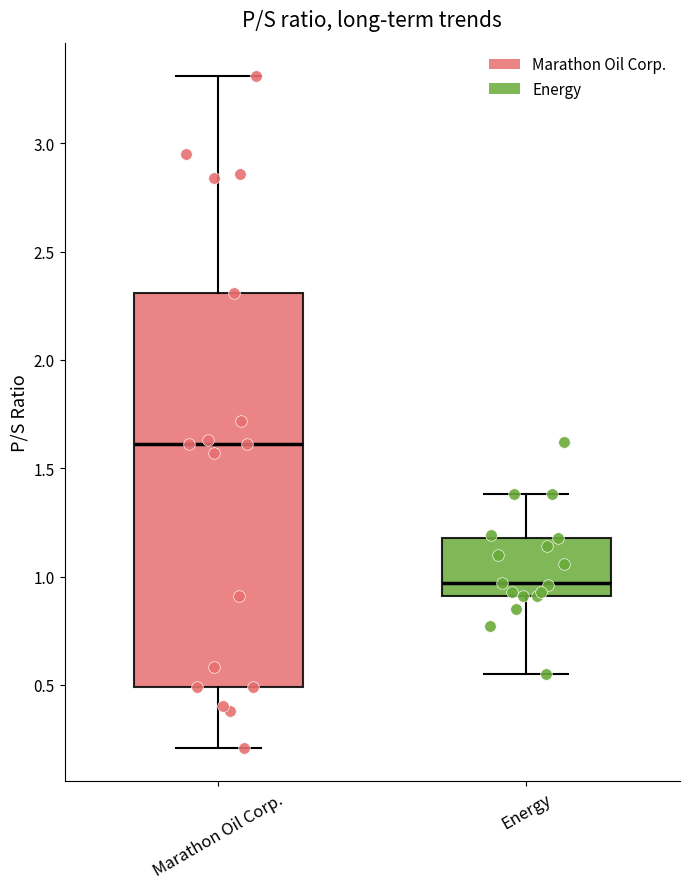

Where does the median line of the box for Marathon Oil Corp. sit on the y-axis? The values are not printed on the chart, so give them approximately, as read against the axis.

1.60